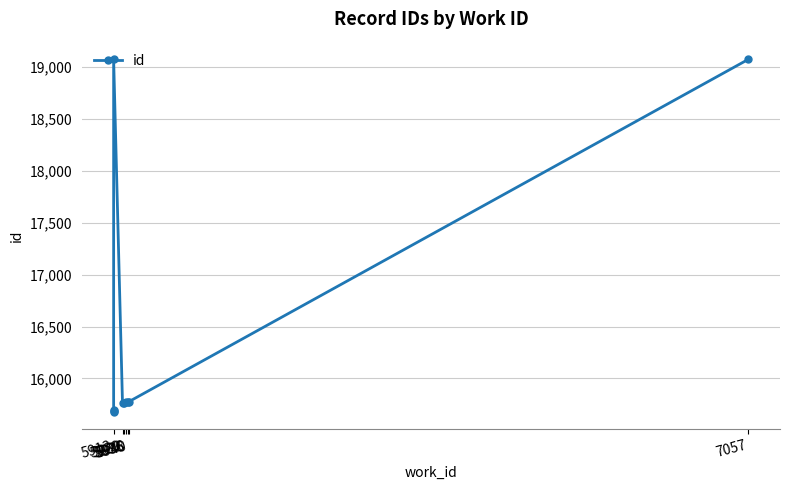

Which category has the lowest value across all series?

5913